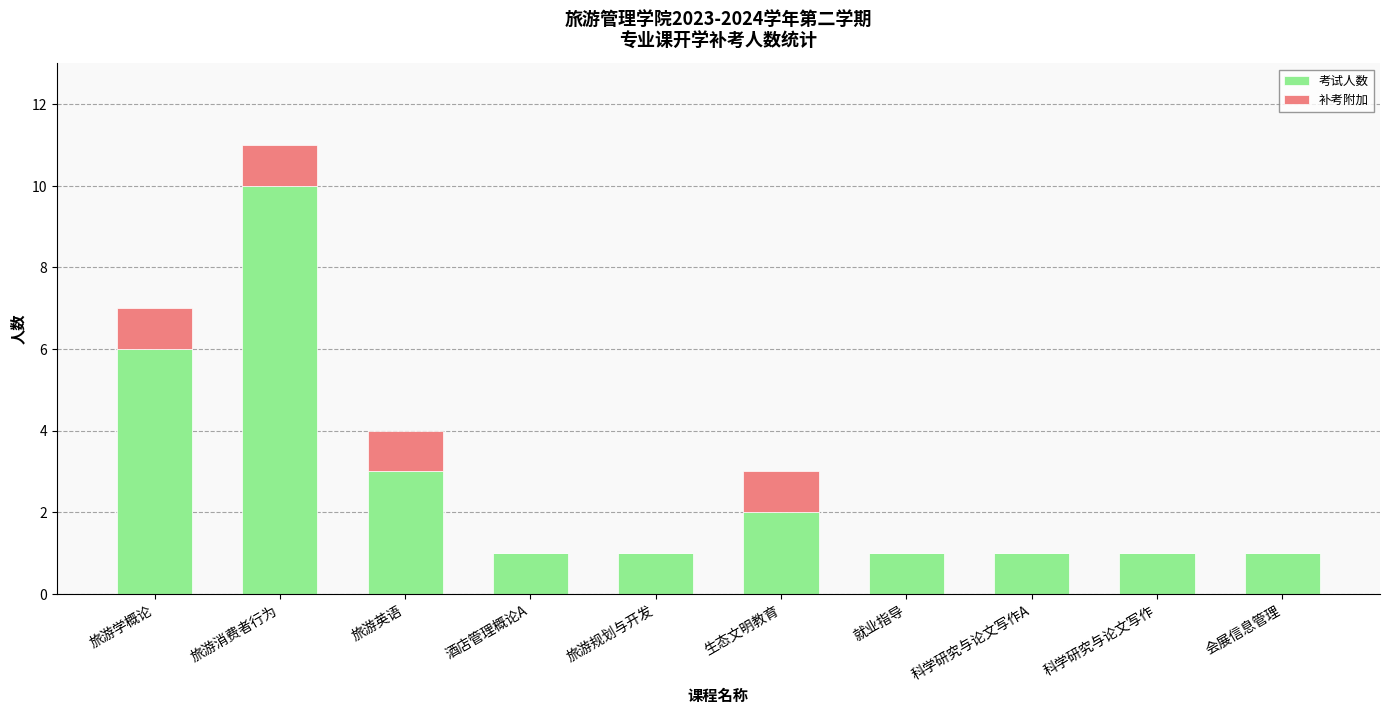

What is the sum of the 考试人数 values at 会展信息管理 and 旅游英语?

4